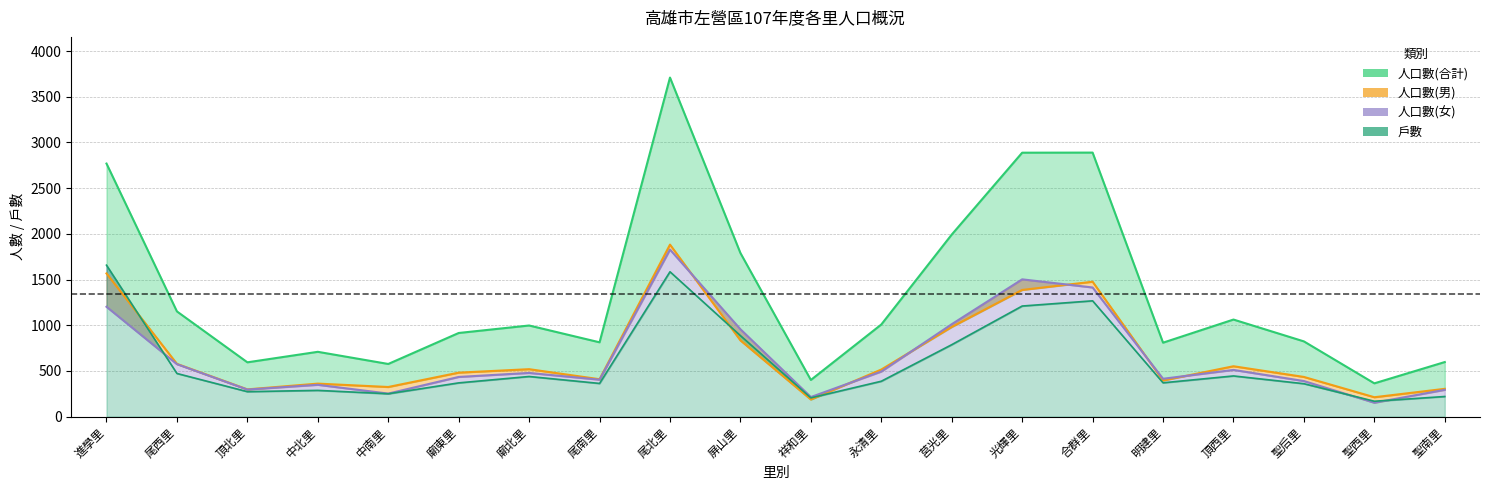

At which category does 人口數(合計) reach its first local valley?

頂北里